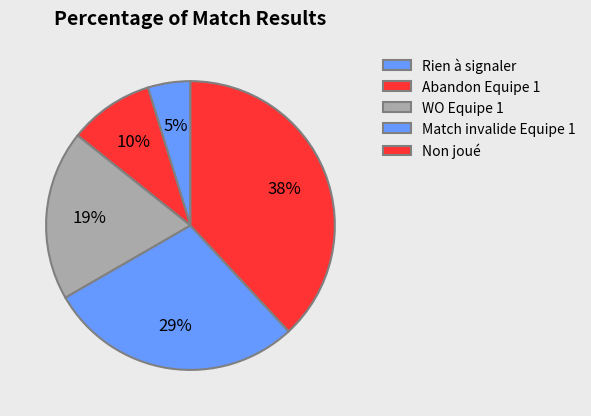

Is there a majority slice in this chart?

No